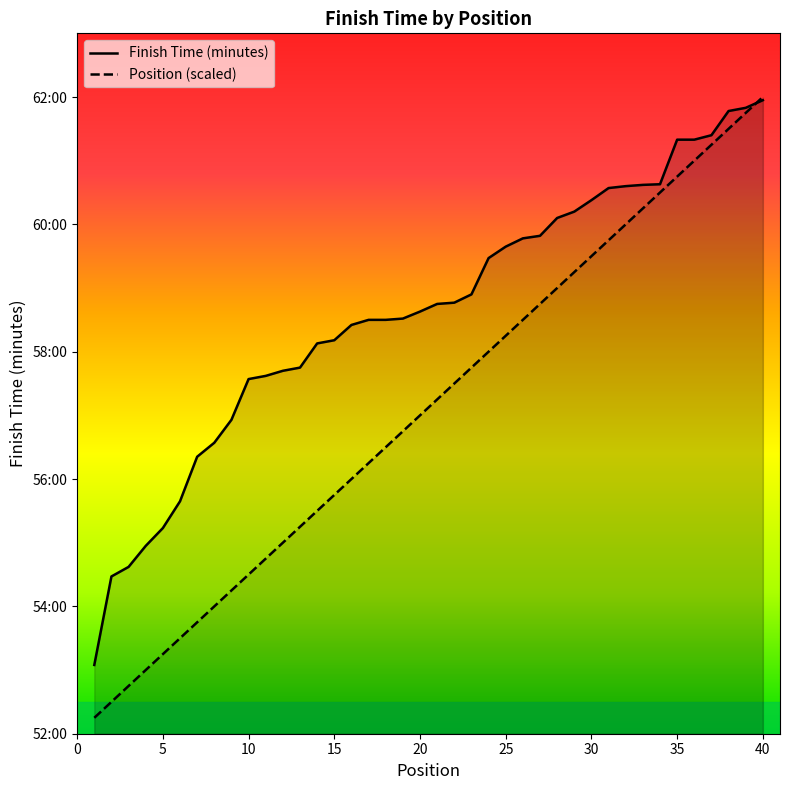

Reading left to right, transcribe all the data shown in this chart.

Finish Time (minutes): 53.1	54.5	54.6	55.0	55.2	55.6	56.4	56.6	56.9	57.6	57.6	57.7	57.8	58.1	58.2	58.4	58.5	58.5	58.5	58.6	58.8	58.8	58.9	59.5	59.6	59.8	59.8	60.1	60.2	60.4	60.6	60.6	60.6	60.6	61.3	61.3	61.4	61.8	61.8	62.0
Position: 52.2	52.5	52.8	53.0	53.2	53.5	53.8	54.0	54.2	54.5	54.8	55.0	55.2	55.5	55.8	56.0	56.2	56.5	56.8	57.0	57.2	57.5	57.8	58.0	58.2	58.5	58.8	59.0	59.2	59.5	59.8	60.0	60.2	60.5	60.8	61.0	61.2	61.5	61.8	62.0